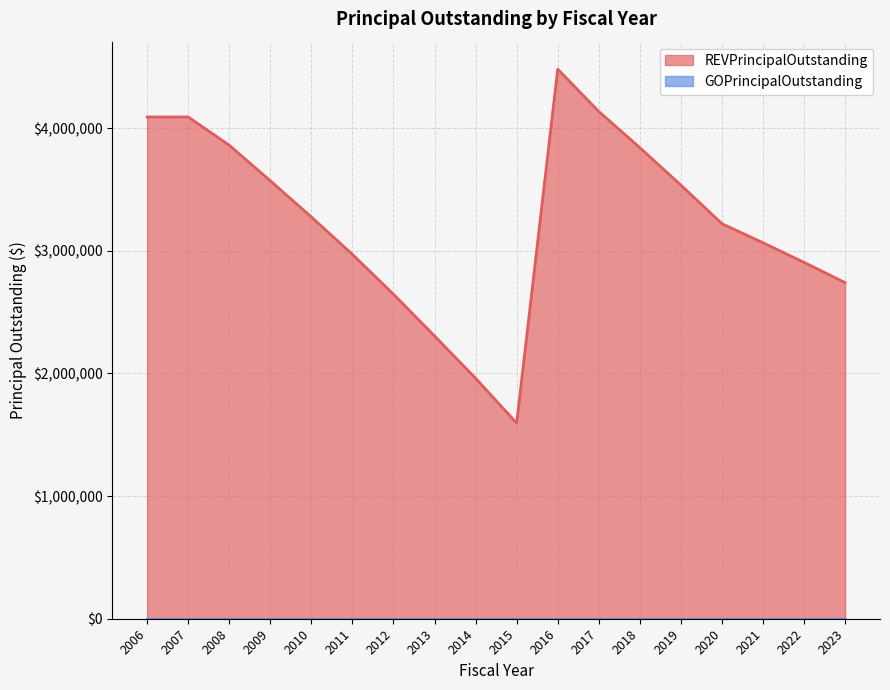

The value at 2015 is 1595000. True or false?

True